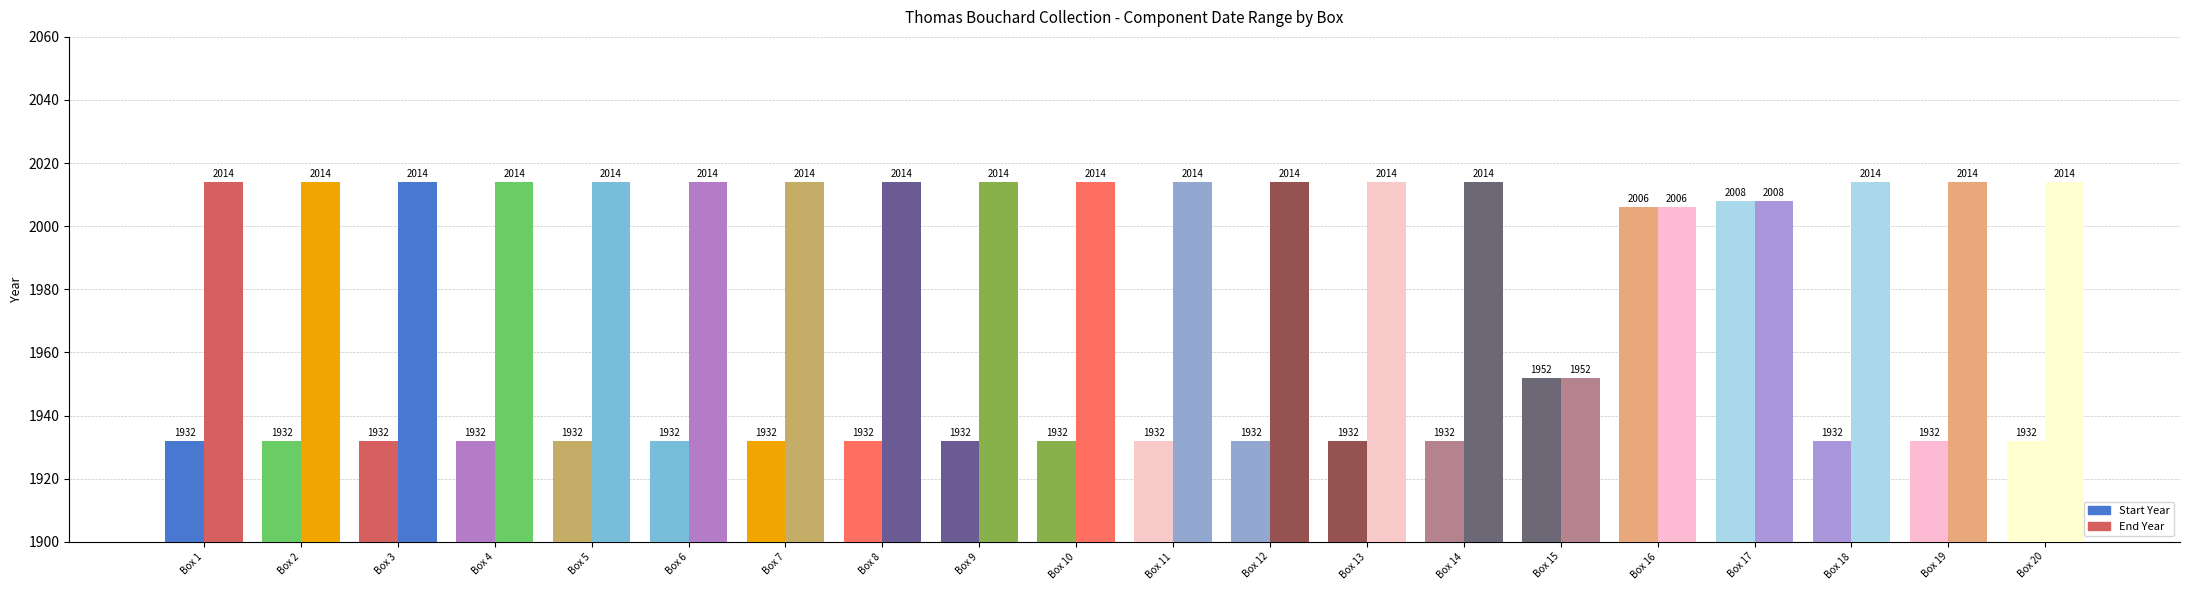

How many values in the End Year series are below 2014?

3